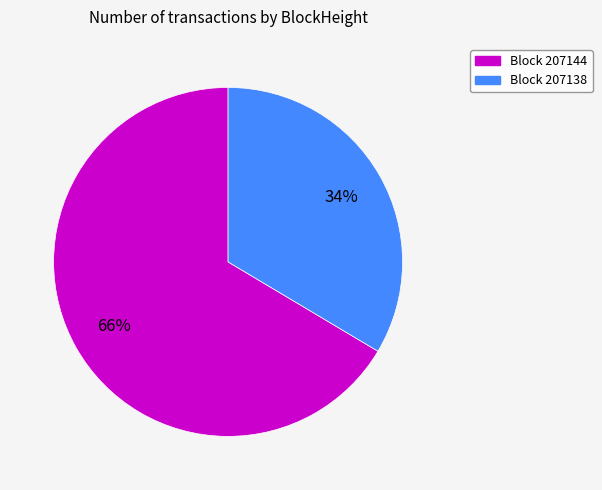

Count the number of slices in the pie.

2